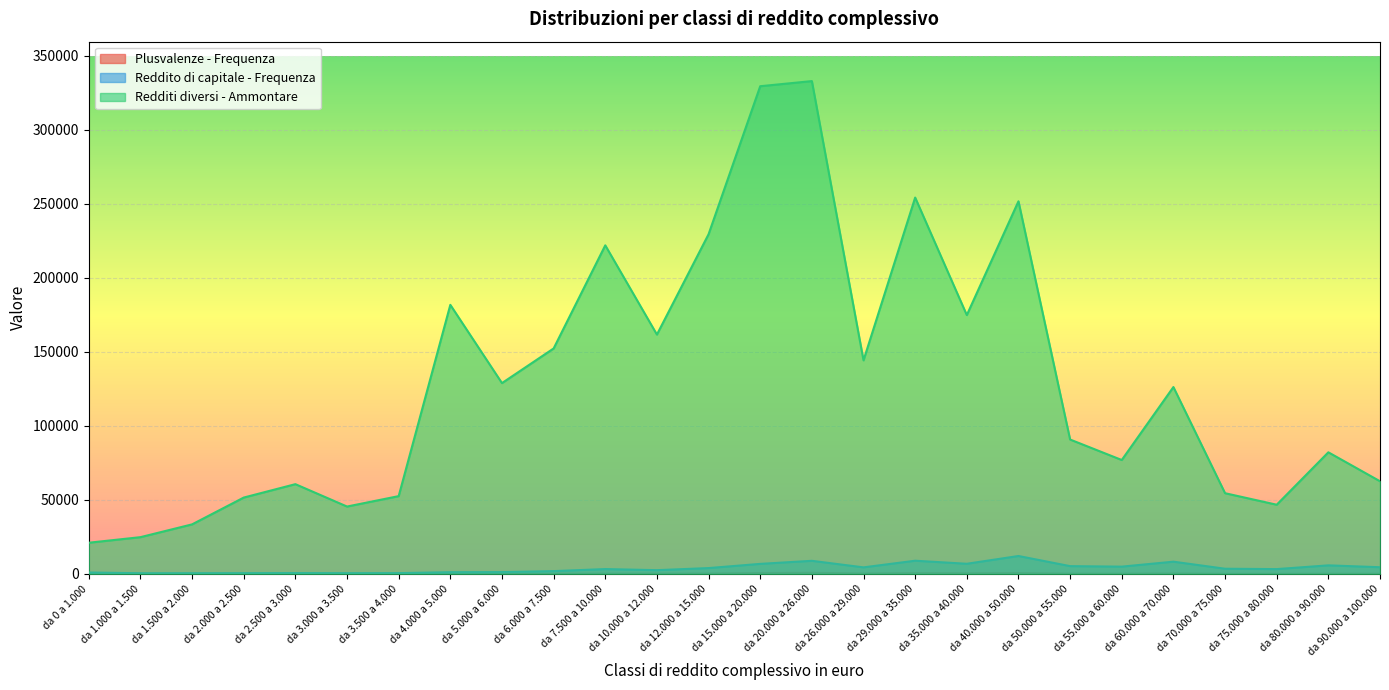

Reading right to left, transcribe all the data shown in this chart.

Plusvalenze - Frequenza: da 90.000 a 100.000=164	da 80.000 a 90.000=207	da 75.000 a 80.000=123	da 70.000 a 75.000=136	da 60.000 a 70.000=353	da 55.000 a 60.000=225	da 50.000 a 55.000=237	da 40.000 a 50.000=589	da 35.000 a 40.000=438	da 29.000 a 35.000=571	da 26.000 a 29.000=321	da 20.000 a 26.000=753	da 15.000 a 20.000=607	da 12.000 a 15.000=310	da 10.000 a 12.000=238	da 7.500 a 10.000=248	da 6.000 a 7.500=148	da 5.000 a 6.000=92	da 4.000 a 5.000=95	da 3.500 a 4.000=42	da 3.000 a 3.500=51	da 2.500 a 3.000=53	da 2.000 a 2.500=48	da 1.500 a 2.000=55	da 1.000 a 1.500=57	da 0 a 1.000=113
Reddito di capitale - Frequenza: da 90.000 a 100.000=4527	da 80.000 a 90.000=5786	da 75.000 a 80.000=3262	da 70.000 a 75.000=3511	da 60.000 a 70.000=8268	da 55.000 a 60.000=4922	da 50.000 a 55.000=5260	da 40.000 a 50.000=12103	da 35.000 a 40.000=6857	da 29.000 a 35.000=8914	da 26.000 a 29.000=4433	da 20.000 a 26.000=8851	da 15.000 a 20.000=6786	da 12.000 a 15.000=3953	da 10.000 a 12.000=2540	da 7.500 a 10.000=3285	da 6.000 a 7.500=1896	da 5.000 a 6.000=1220	da 4.000 a 5.000=1160	da 3.500 a 4.000=543	da 3.000 a 3.500=500	da 2.500 a 3.000=577	da 2.000 a 2.500=510	da 1.500 a 2.000=475	da 1.000 a 1.500=460	da 0 a 1.000=960
Redditi diversi - Ammontare: da 90.000 a 100.000=62583	da 80.000 a 90.000=82136	da 75.000 a 80.000=46730	da 70.000 a 75.000=54518	da 60.000 a 70.000=126215	da 55.000 a 60.000=76936	da 50.000 a 55.000=90764	da 40.000 a 50.000=251667	da 35.000 a 40.000=174820	da 29.000 a 35.000=254191	da 26.000 a 29.000=144251	da 20.000 a 26.000=332858	da 15.000 a 20.000=329397	da 12.000 a 15.000=229421	da 10.000 a 12.000=161660	da 7.500 a 10.000=221926	da 6.000 a 7.500=152275	da 5.000 a 6.000=128883	da 4.000 a 5.000=181737	da 3.500 a 4.000=52539	da 3.000 a 3.500=45509	da 2.500 a 3.000=60621	da 2.000 a 2.500=51567	da 1.500 a 2.000=33466	da 1.000 a 1.500=24823	da 0 a 1.000=21067